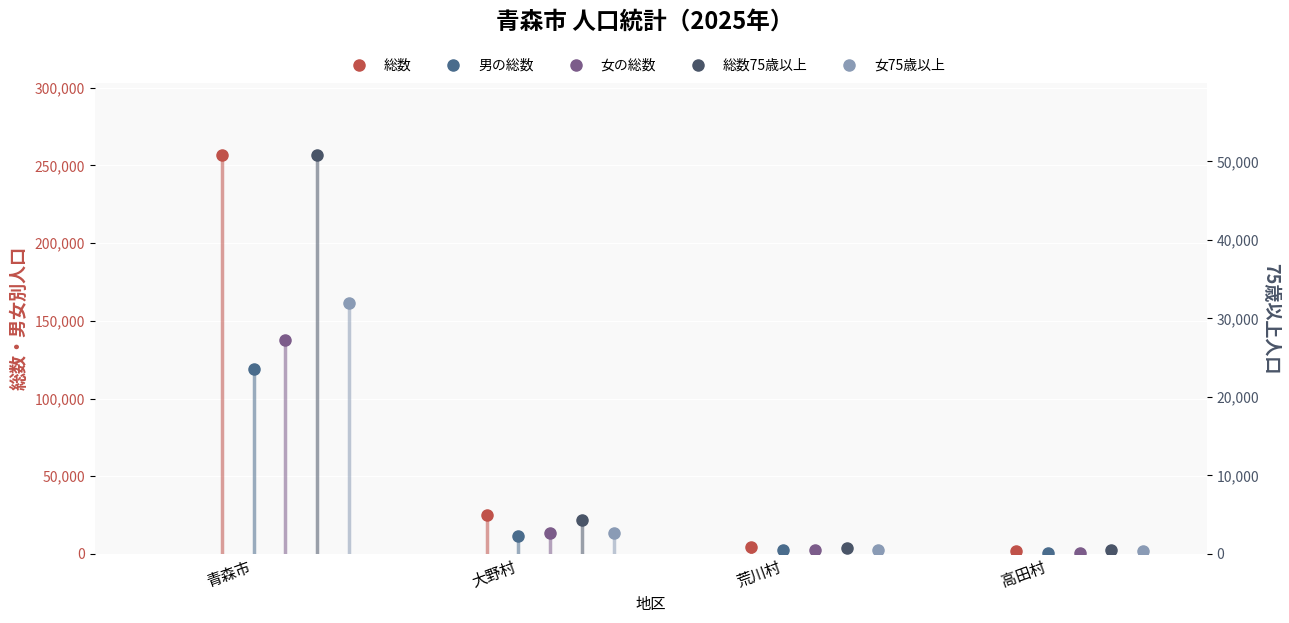

Between which two adjacent categories do 女の総数 and 男の総数 first intersect?

大野村 and 荒川村